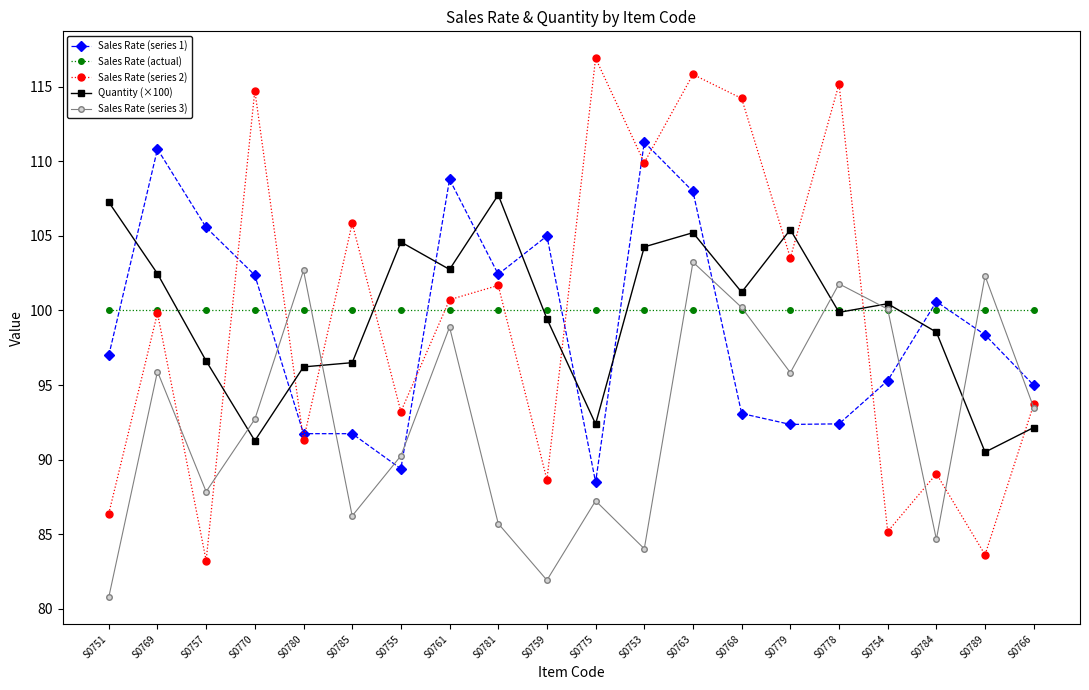

What is the label of the 9th point from the right?

S0753